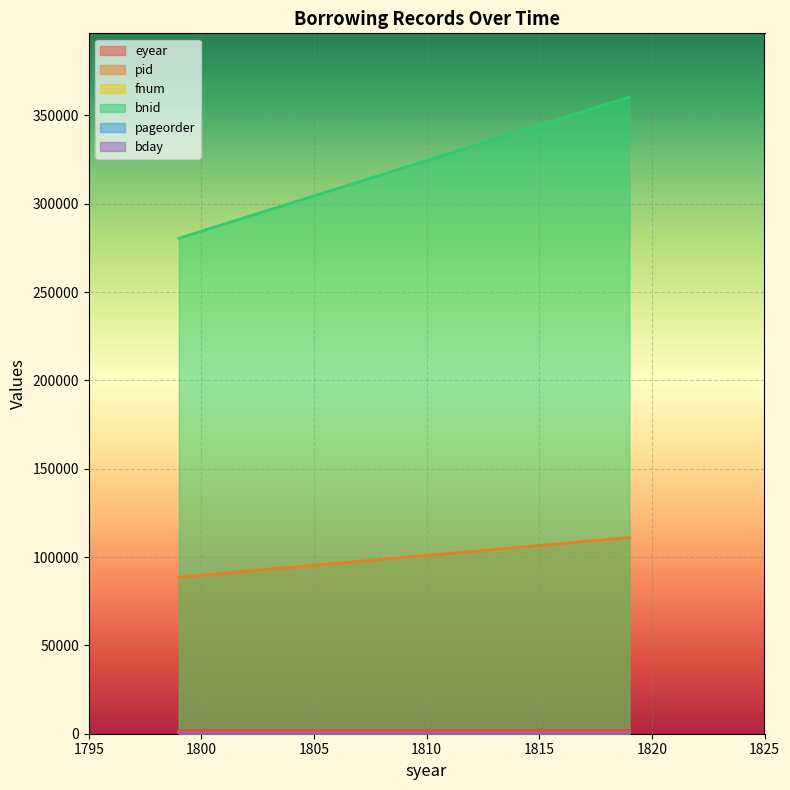

List the series in order of their peak value, highest first.

bnid, pid, eyear, fnum, bday, pageorder